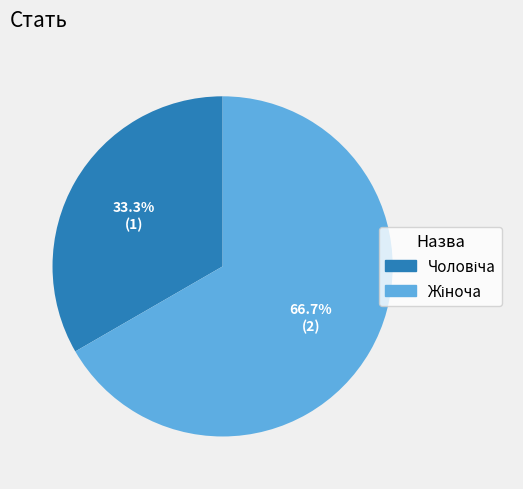

To the nearest percent, what is the difference between the largest and smallest slice percentages?

33%